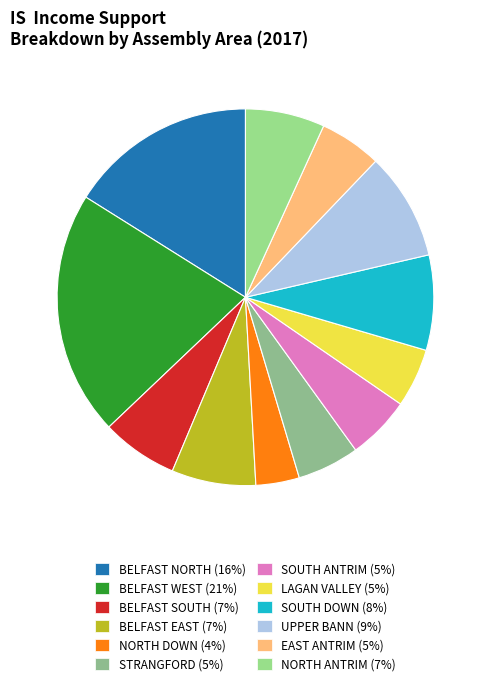

Is it true that BELFAST EAST is 7% of the pie?

True